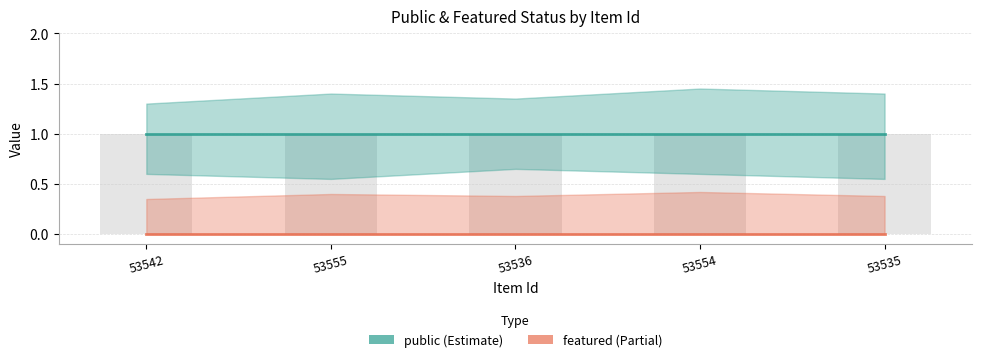

How many groups of bars are there?

5